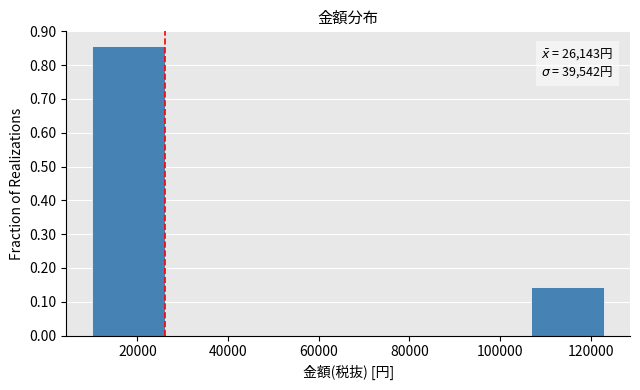

Over which range of the x-axis is the bar tallest?

10000 to 26000